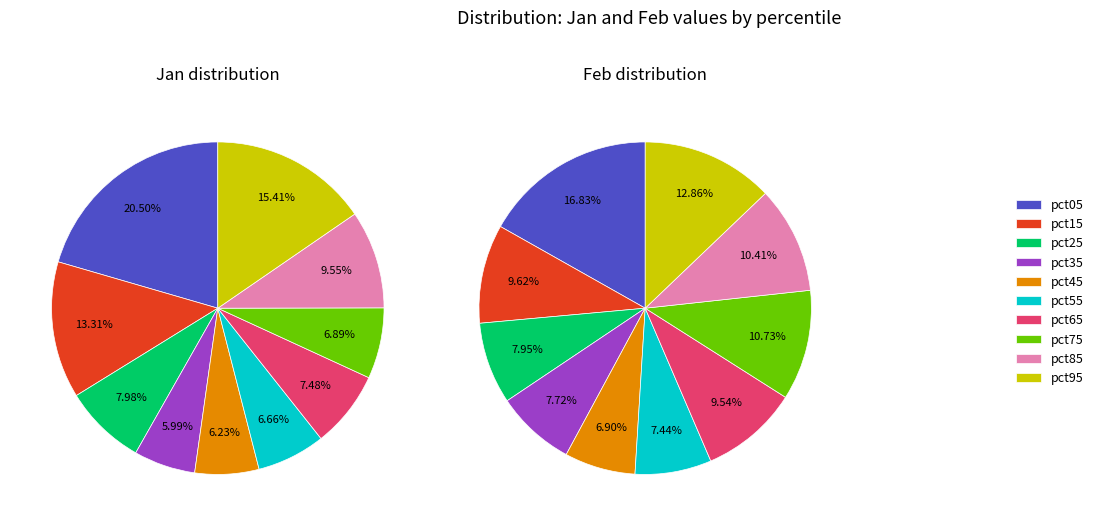

Does pct35 account for over 50% of the chart?

No